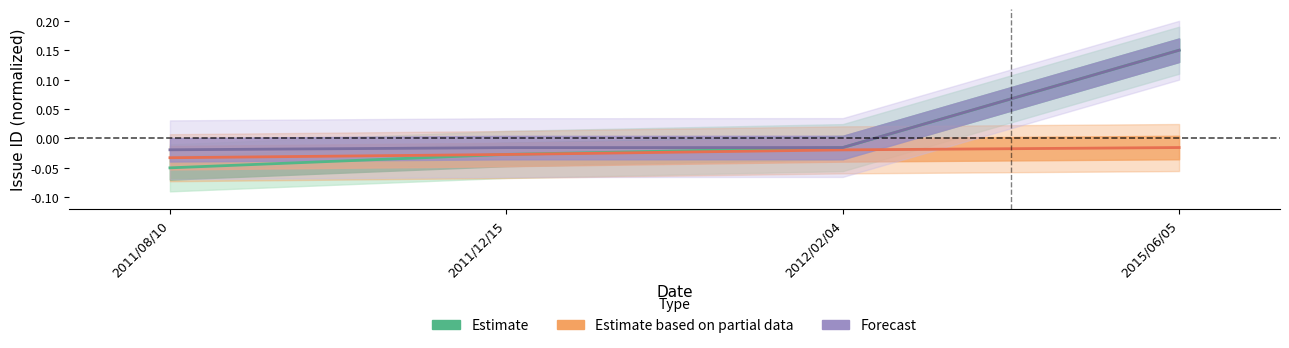

Reading left to right, extract all data points from this chart.

Estimate: -0.1	-0.0	-0.0	0.2
Estimate based on partial data: -0.0	-0.0	-0.0	-0.0
Forecast: -0.0	-0.0	-0.0	0.2